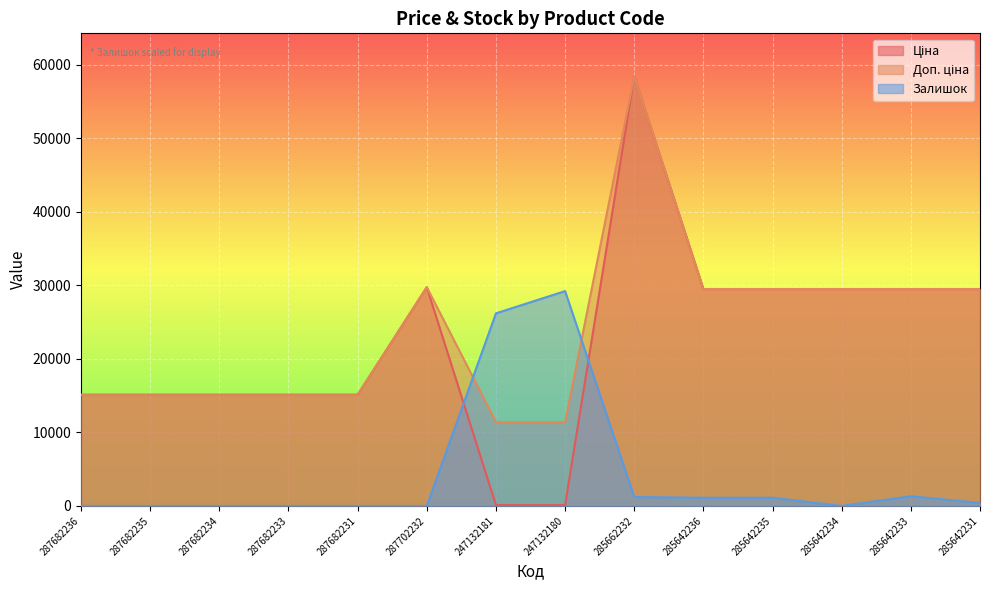

The Ціна series shows 15120.0 at 287682236. True or false?

True